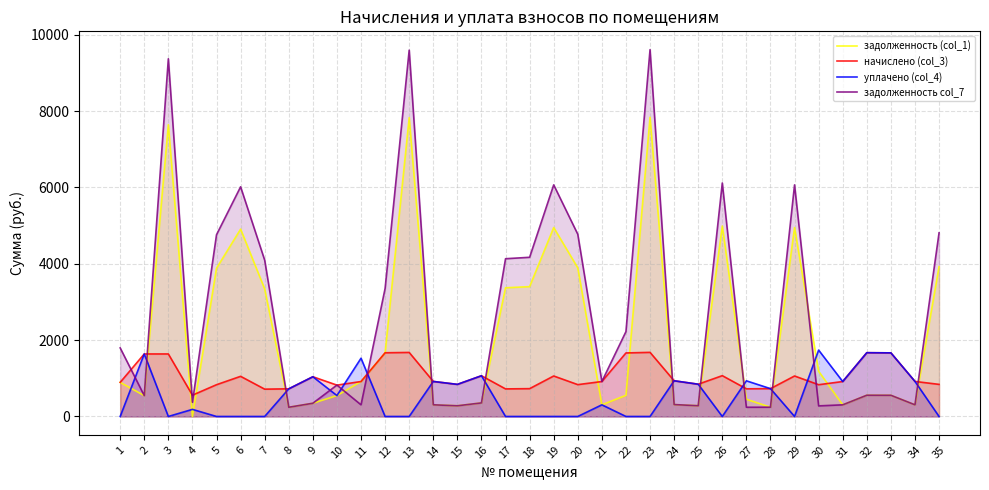

What is the value of the начислено (col_3) point at the 9th from the left?

1040.9